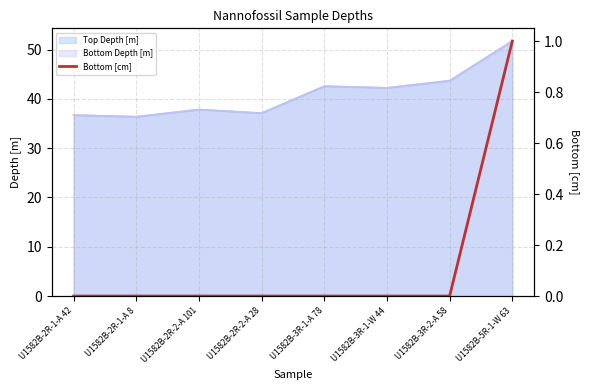

How many values are above zero?

1